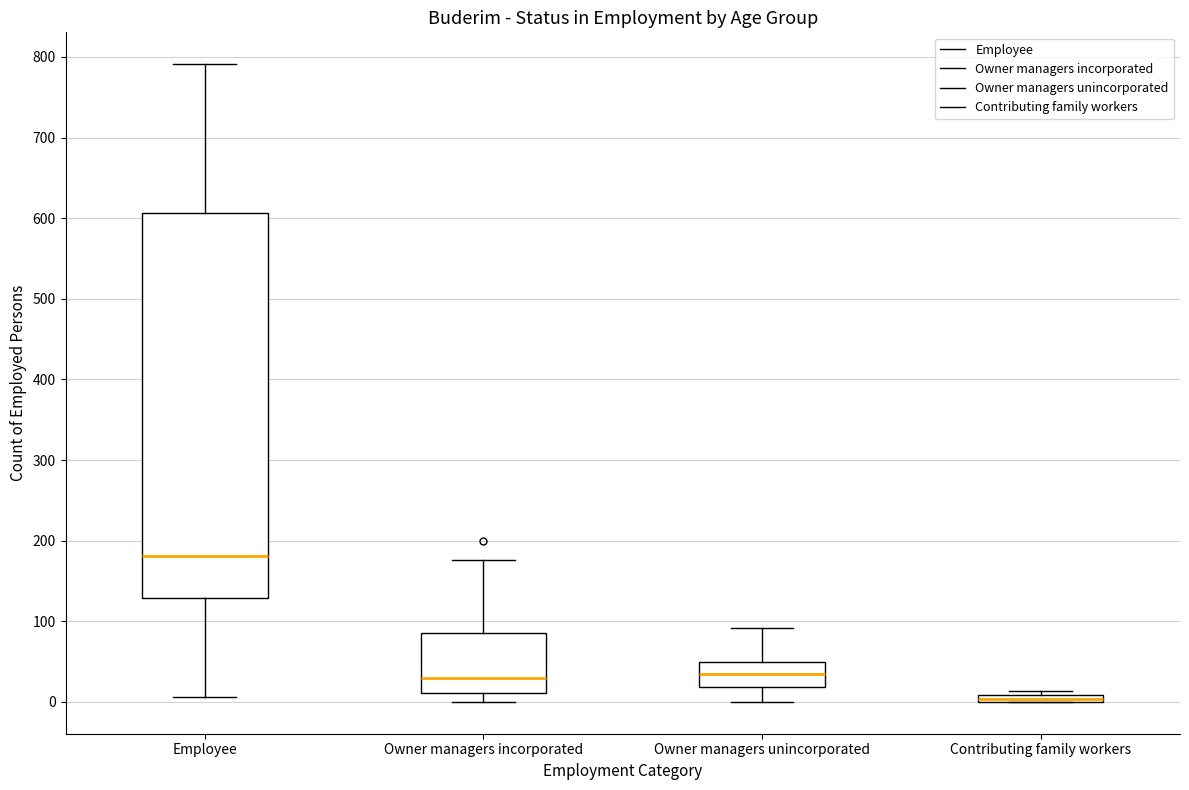

Which box's median line is the lowest?

Contributing family workers